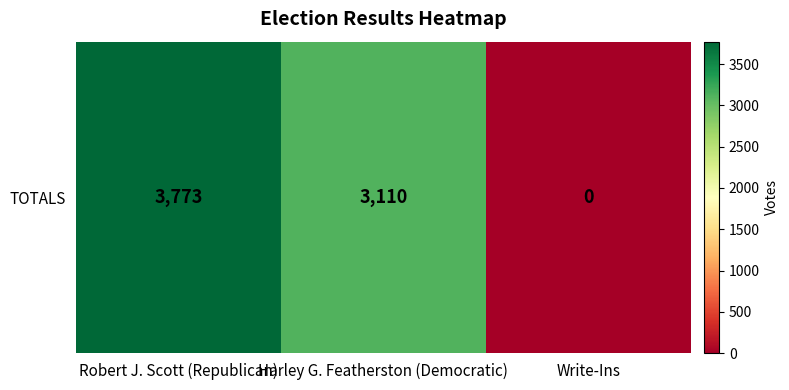

True or false: the data shows 0 at Write-Ins.

True